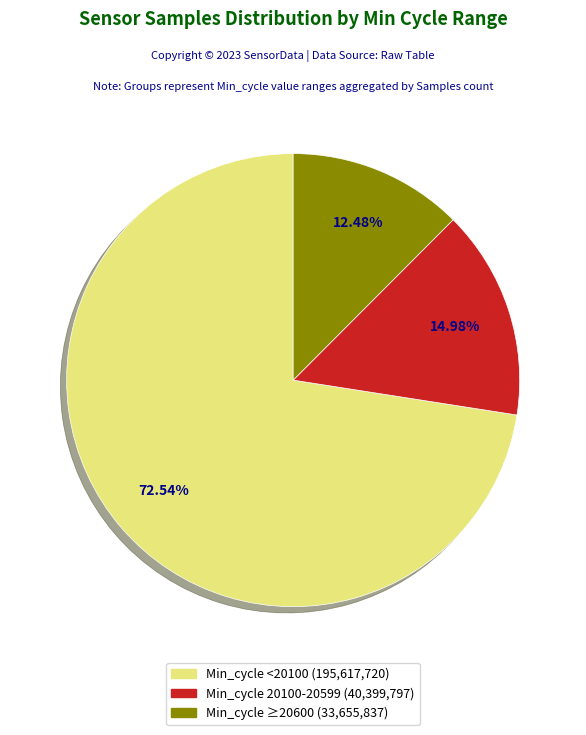

Does any single category account for the majority?

Yes